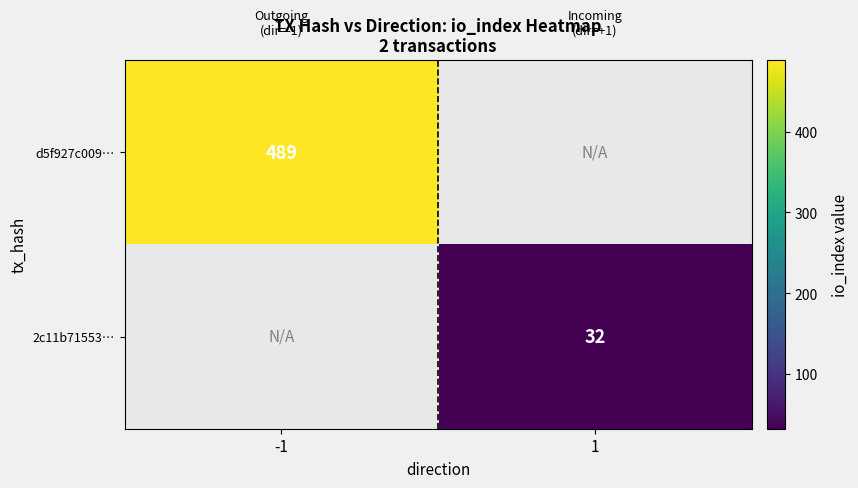

Which category has the highest value across all series?

-1